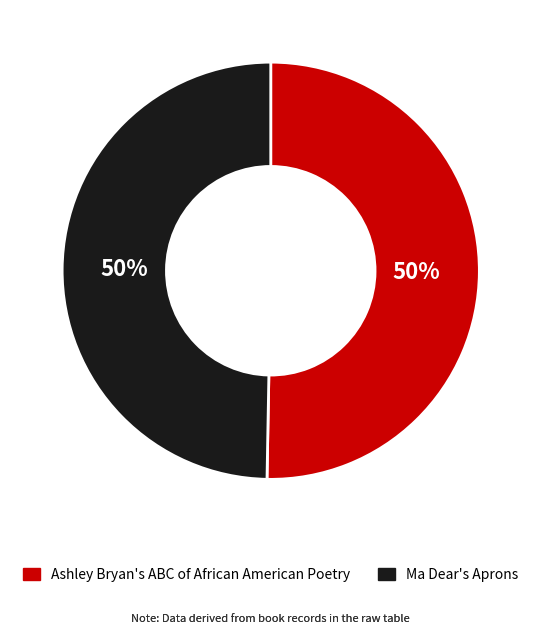

To the nearest percent, what portion does Ashley Bryan's ABC of African American Poetry represent?

50%